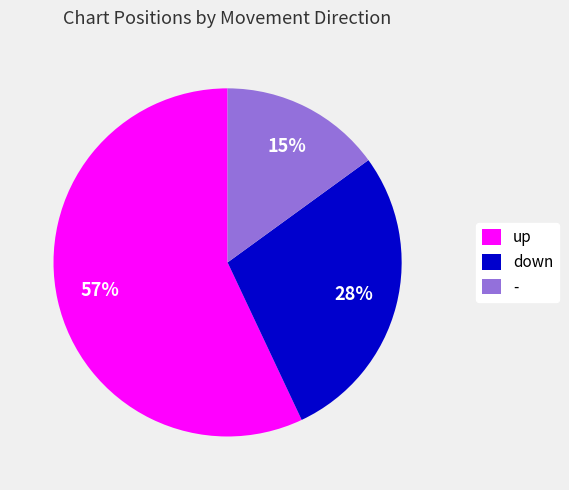

Rank the categories by value from highest to lowest.

up, down, -